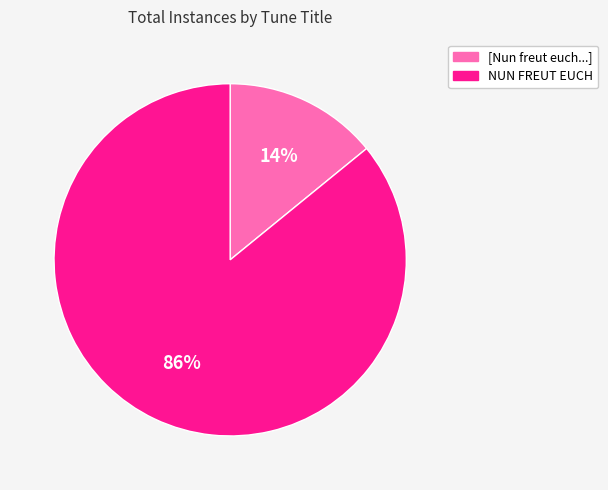

To the nearest percent, what is the difference between the largest and smallest slice percentages?

72%